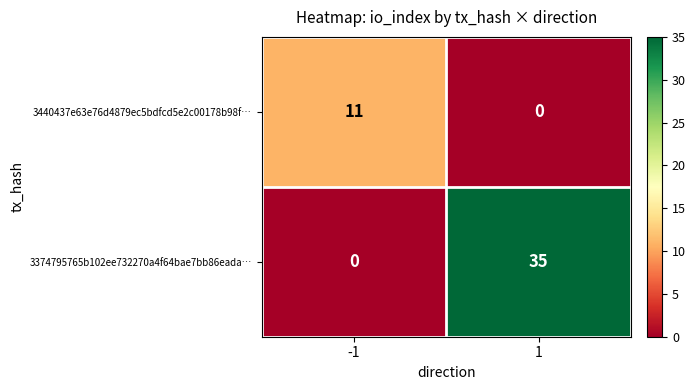

Reading left to right, what are all the values shown in this chart?

3440437e63e76d4879ec5bdfcd5e2c00178b98f…: 11	0
3374795765b102ee732270a4f64bae7bb86eada…: 0	35